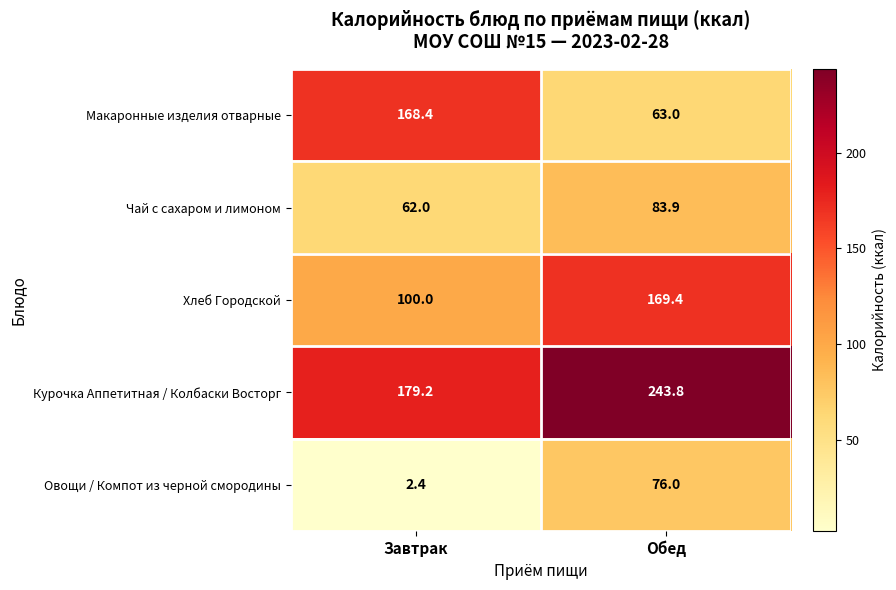

Is it true that Хлеб Городской equals 106.5 at Обед?

False